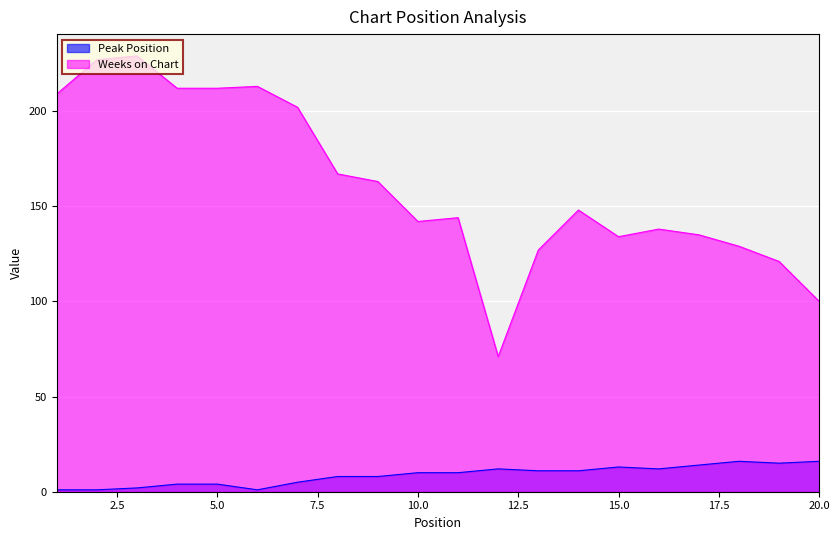

List the series in order of their peak value, lowest first.

Peak Position, Weeks on Chart